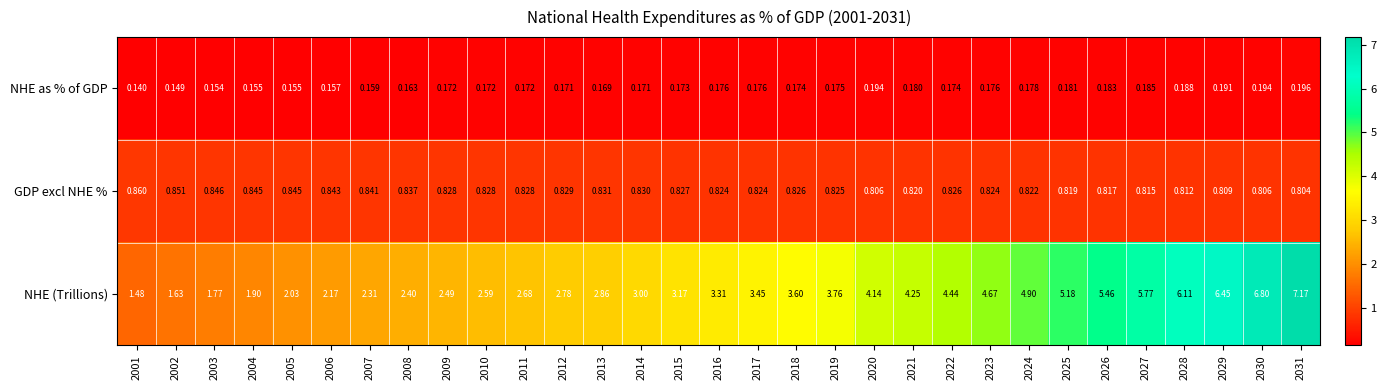

Which series has the largest total across all categories?

NHE (Trillions)